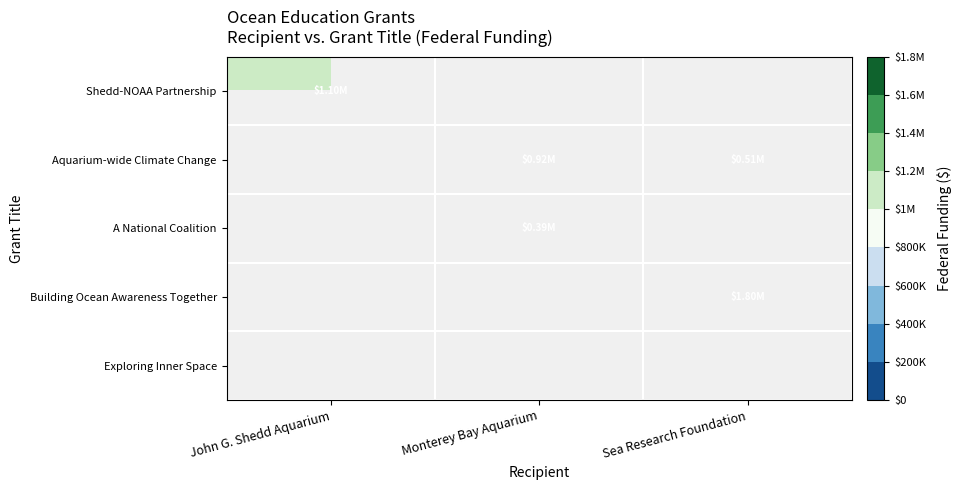

Which label corresponds to the largest value in the chart?

Sea Research Foundation